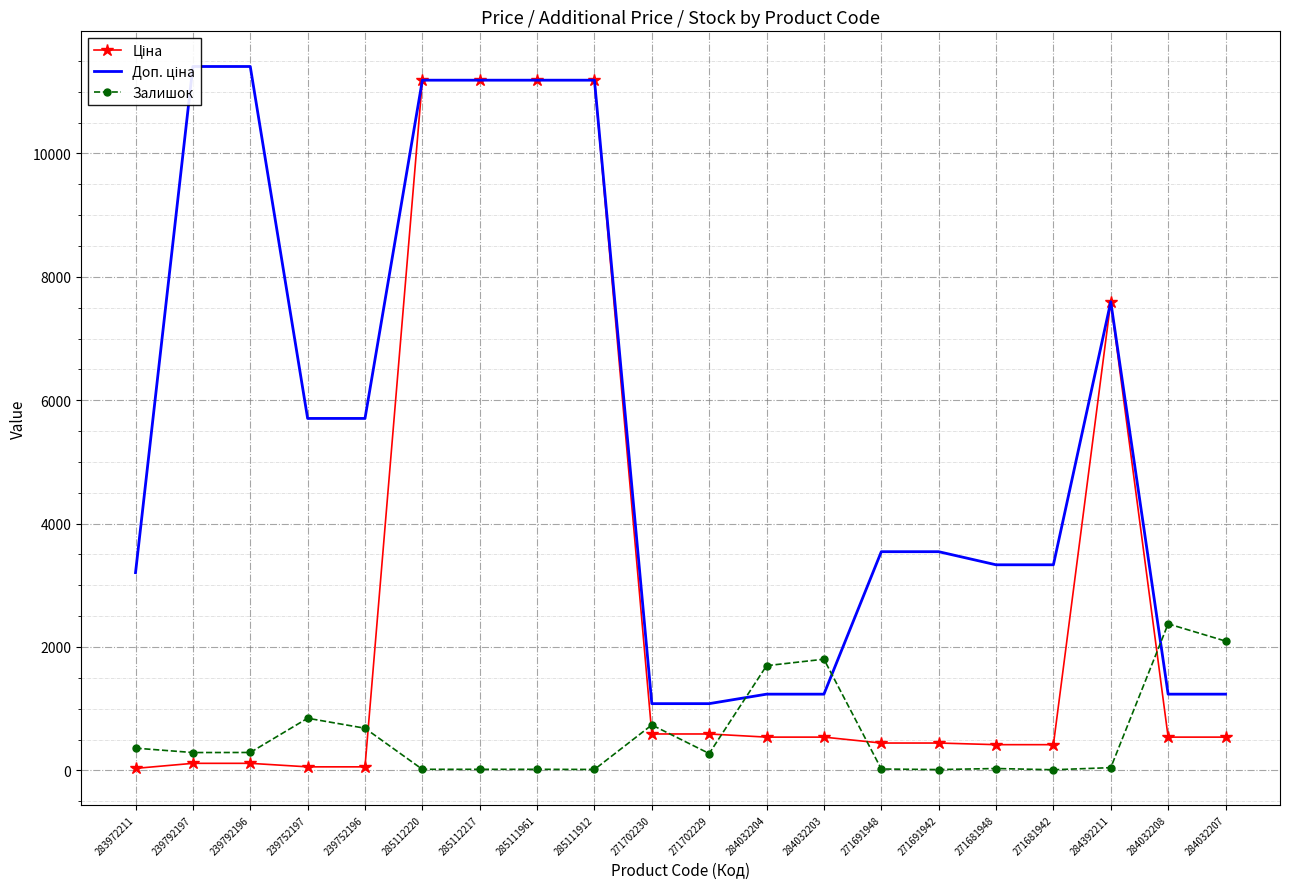

Where is Доп. ціна nearest to the value 6245?

239752197